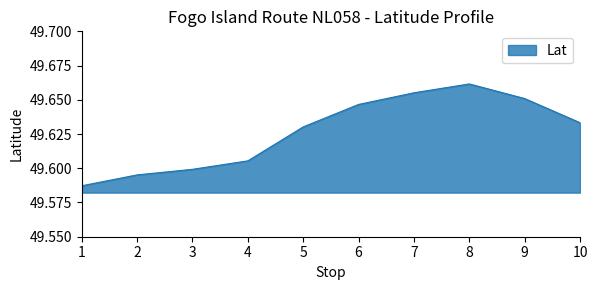

What is the sum of all values?

496.3